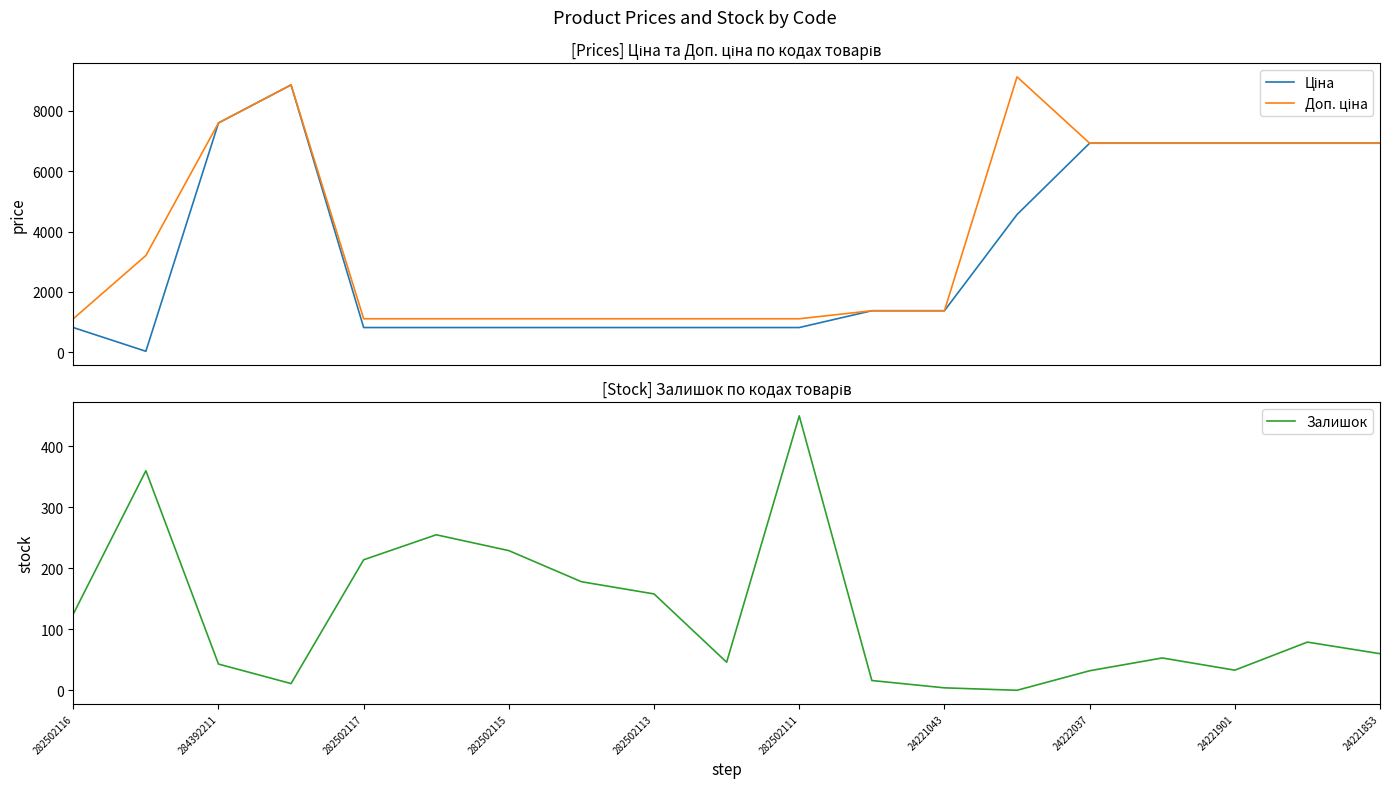

True or false: Залишок has a value of 43 at 284392211.

True